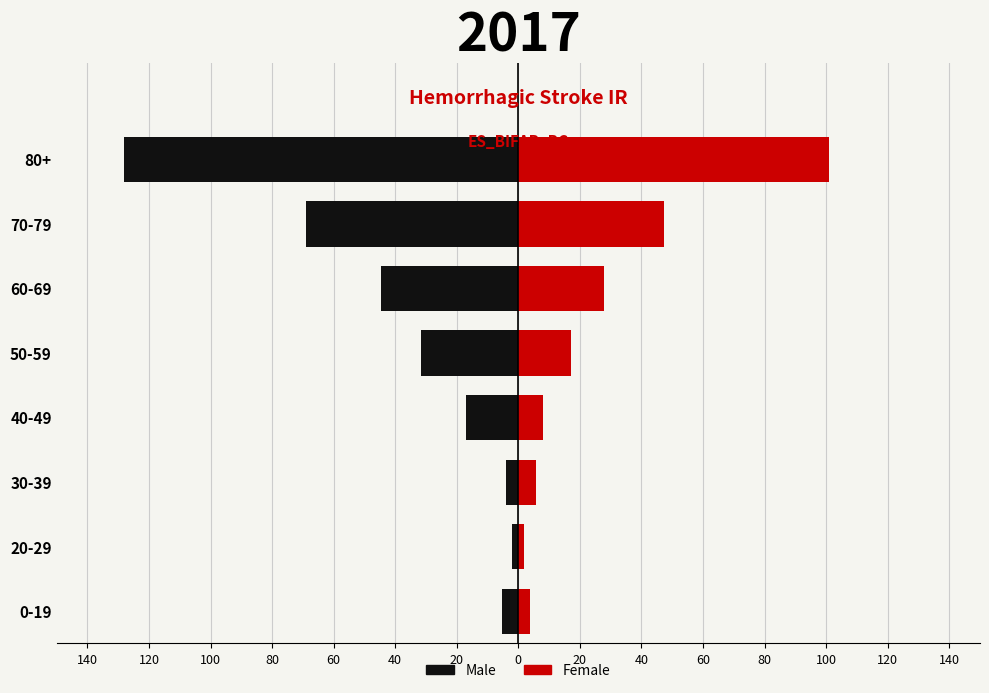

How many bars are there in each group?

2